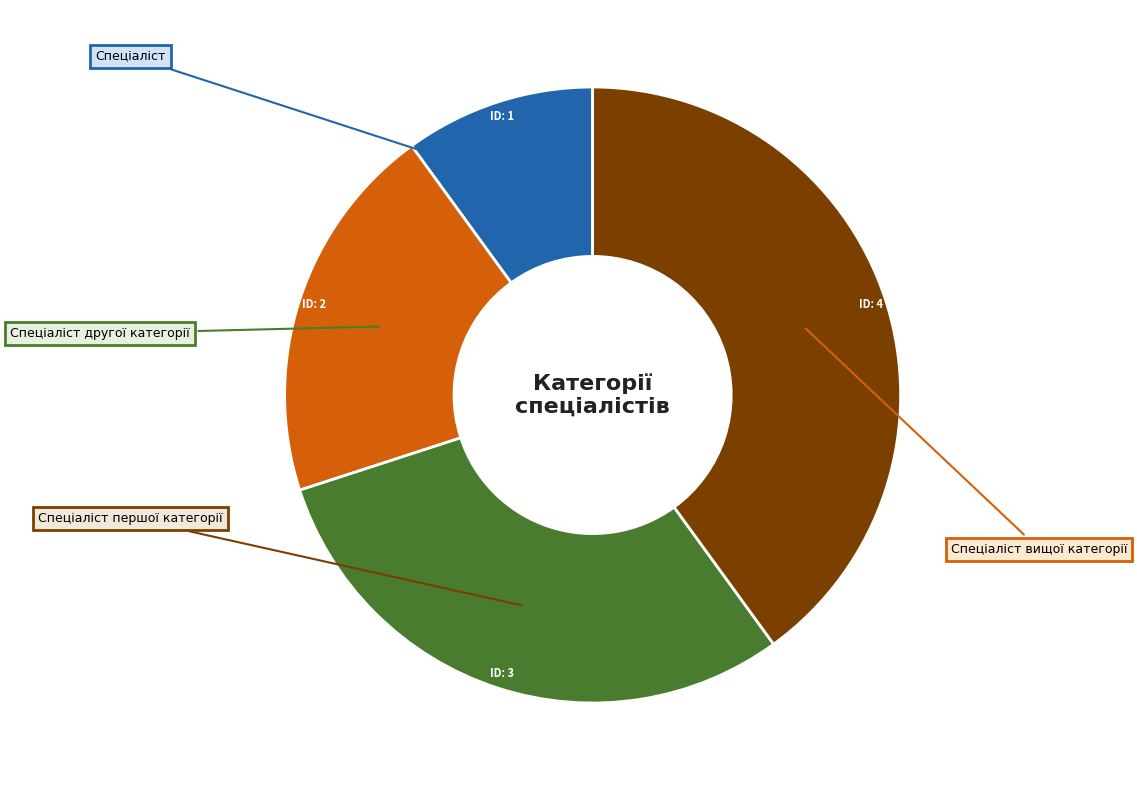

Is there any slice that represents more than half of the pie?

No